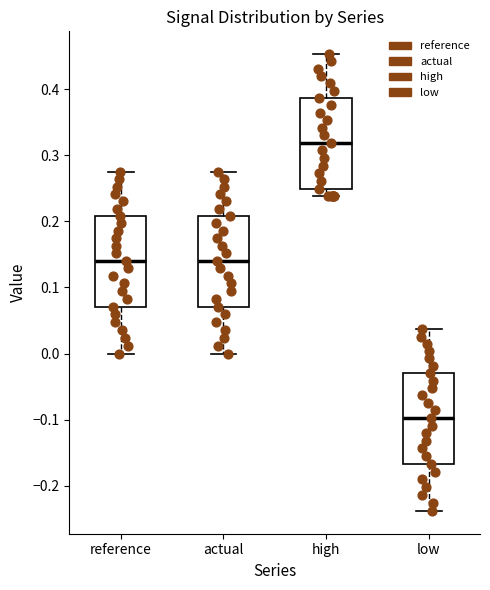

Reading left to right, transcribe this box plot: for each box, give where its median line is, the range the box spans, and where its two whiskers end, as read against the y-axis. The values are not printed on the chart, so give them approximately, as read against the axis.

reference: median 0.14, box 0.07 to 0.21, whiskers 0.00 to 0.27
actual: median 0.14, box 0.07 to 0.21, whiskers 0.00 to 0.27
high: median 0.32, box 0.25 to 0.39, whiskers 0.24 to 0.45
low: median -0.10, box -0.17 to -0.03, whiskers -0.24 to 0.04